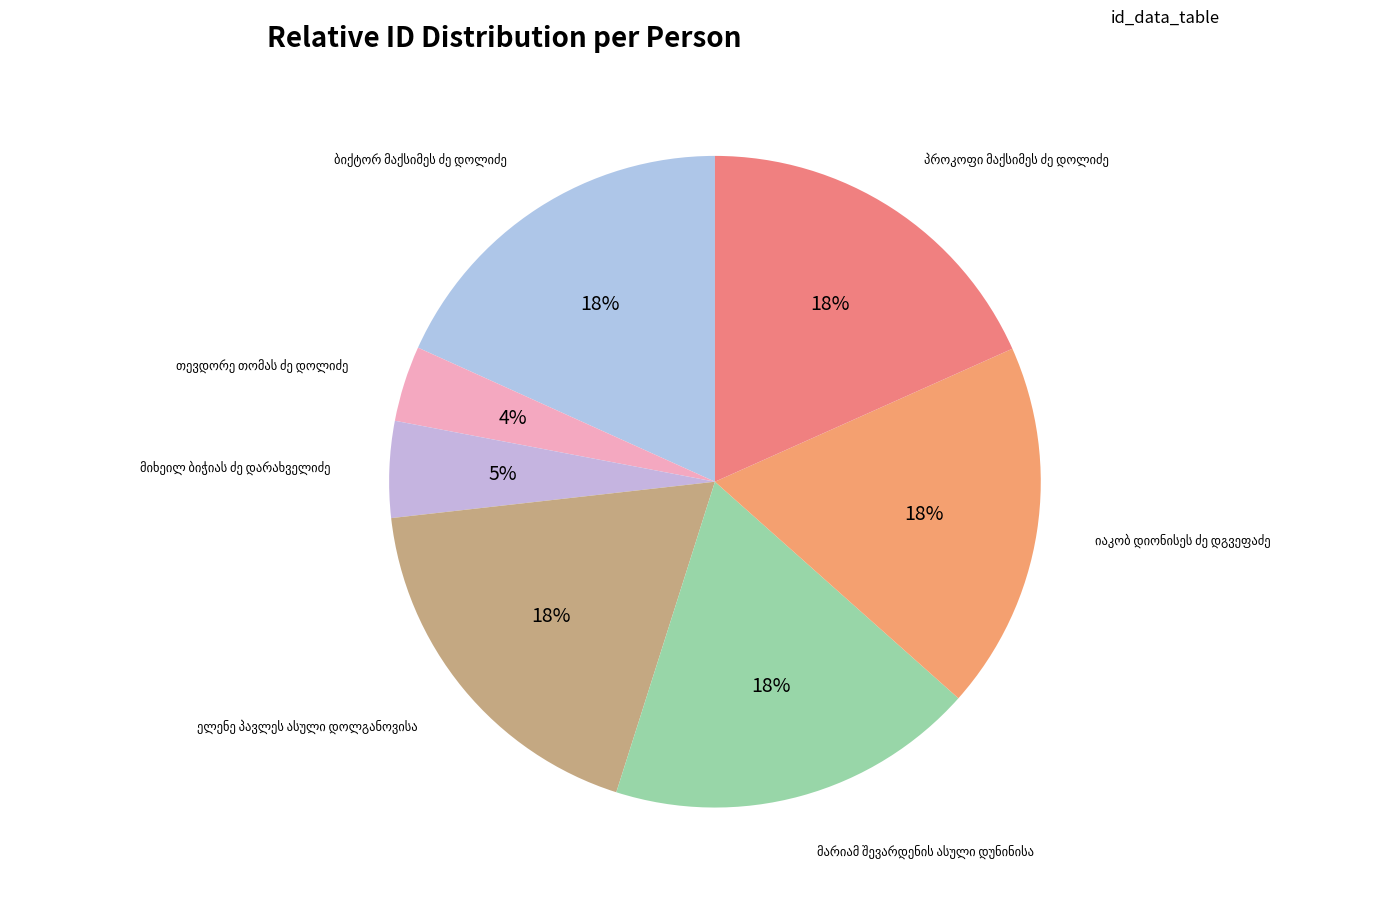

To the nearest percent, what portion does იაკობ დიონისეს ძე დგვეფაძე represent?

18%